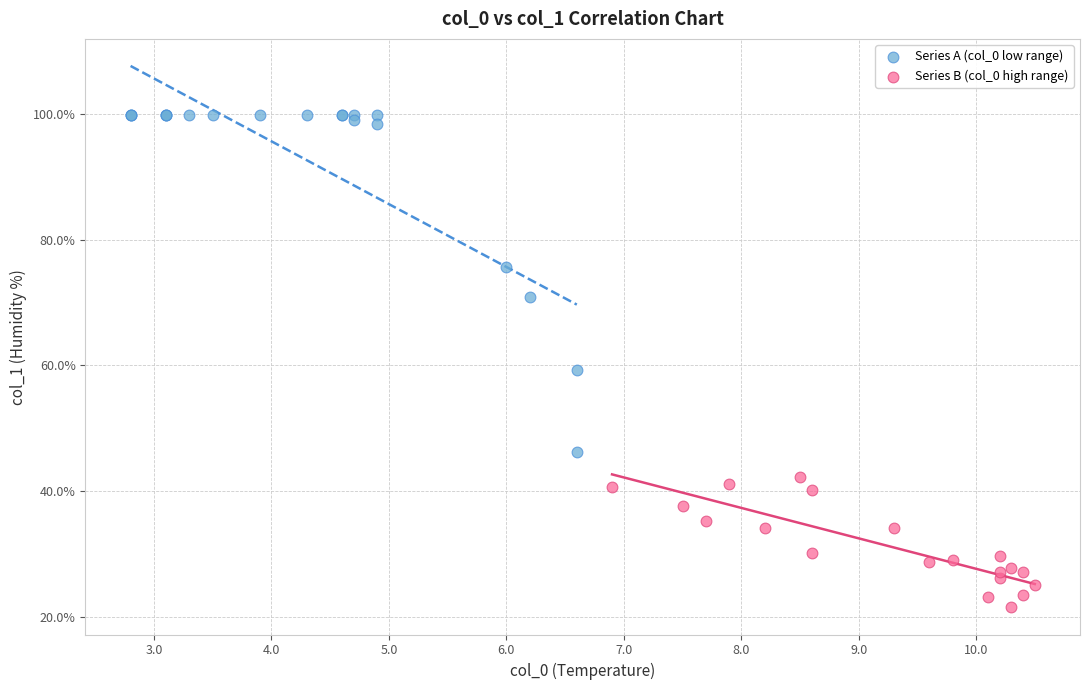

Which series reaches the maximum Y coordinate?

Series A (col_0 low range)